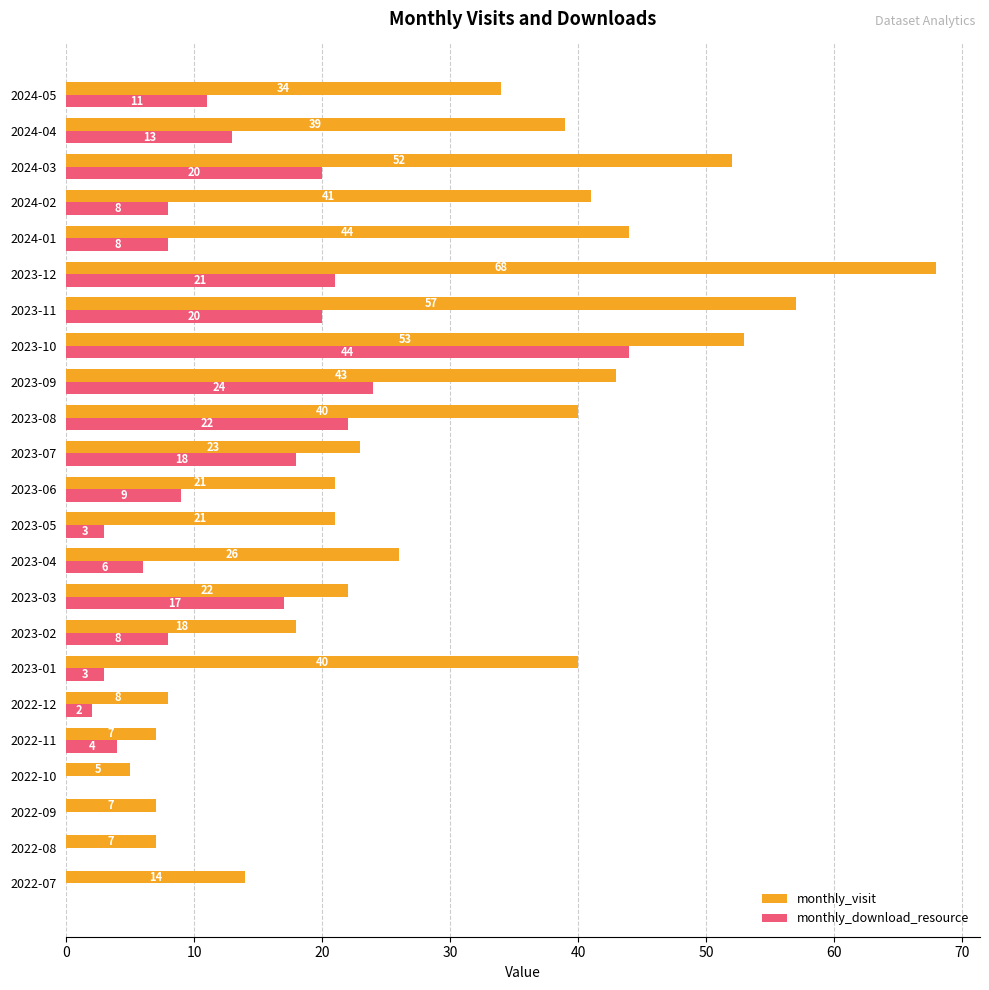

Between 2023-07 and 2024-01, which series saw the biggest shift?

monthly_visit